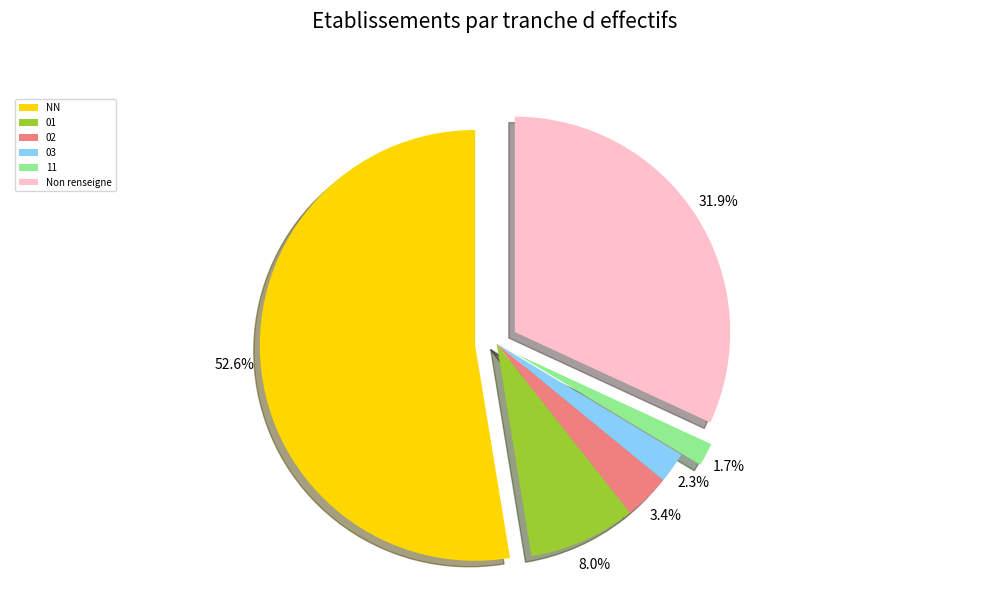

What percentage is NOT represented by 02?

96.6%